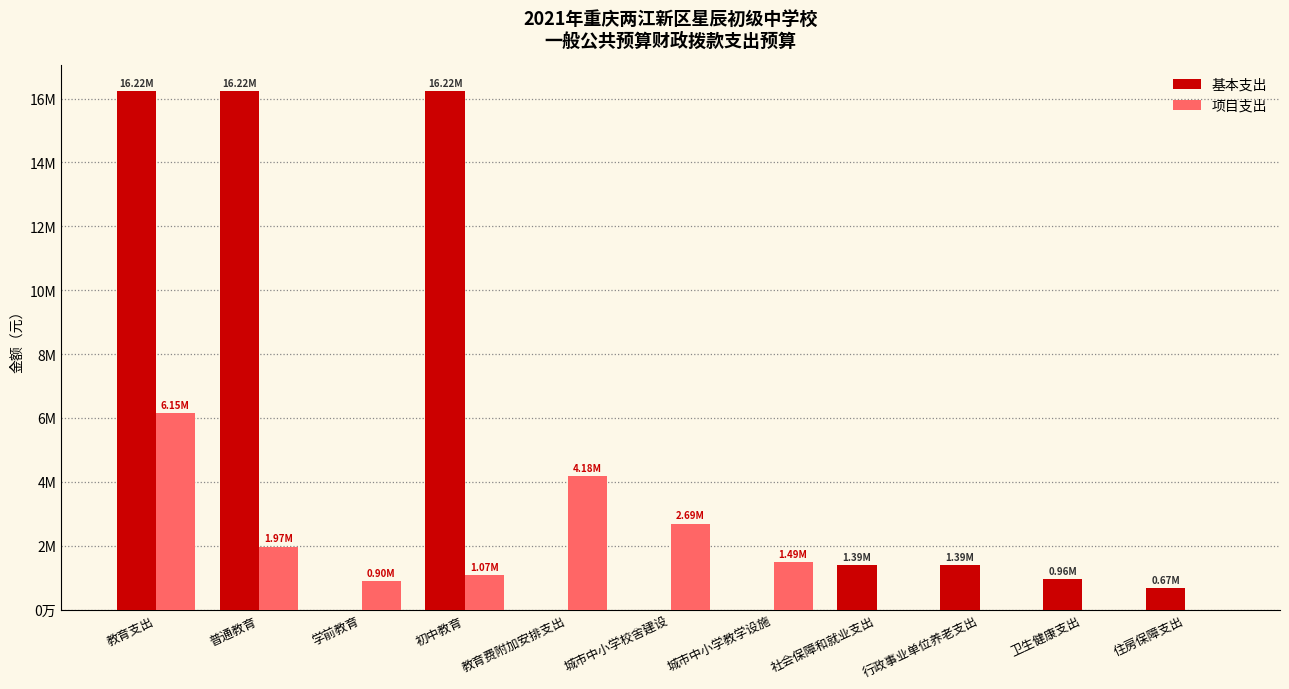

What are all the series names shown in the legend?

基本支出, 项目支出